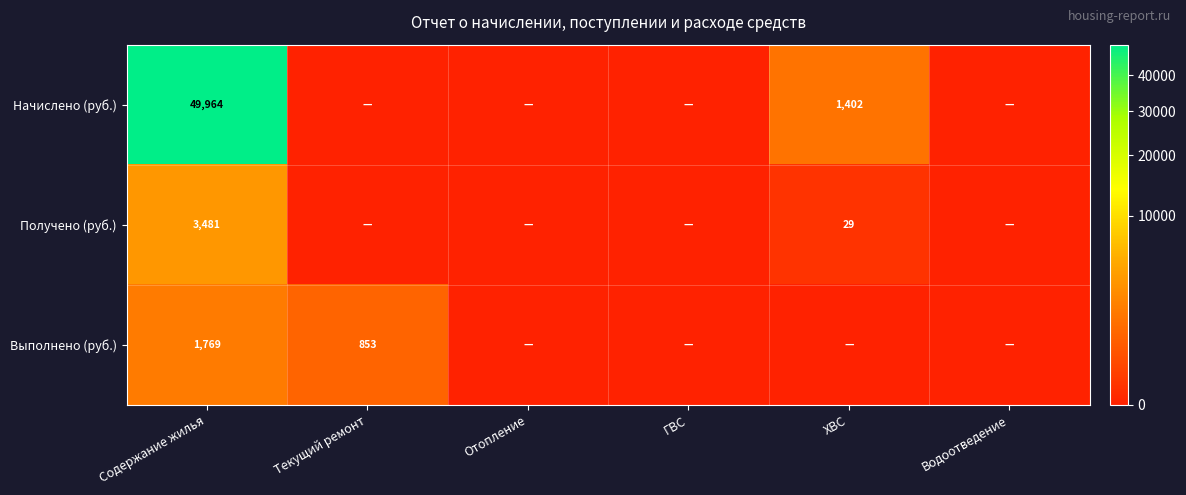

What is the spread (max minus min) of values at Содержание жилья?

48195